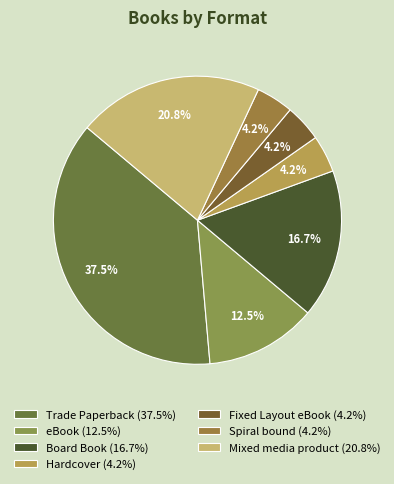

Does Fixed Layout eBook account for over 50% of the chart?

No